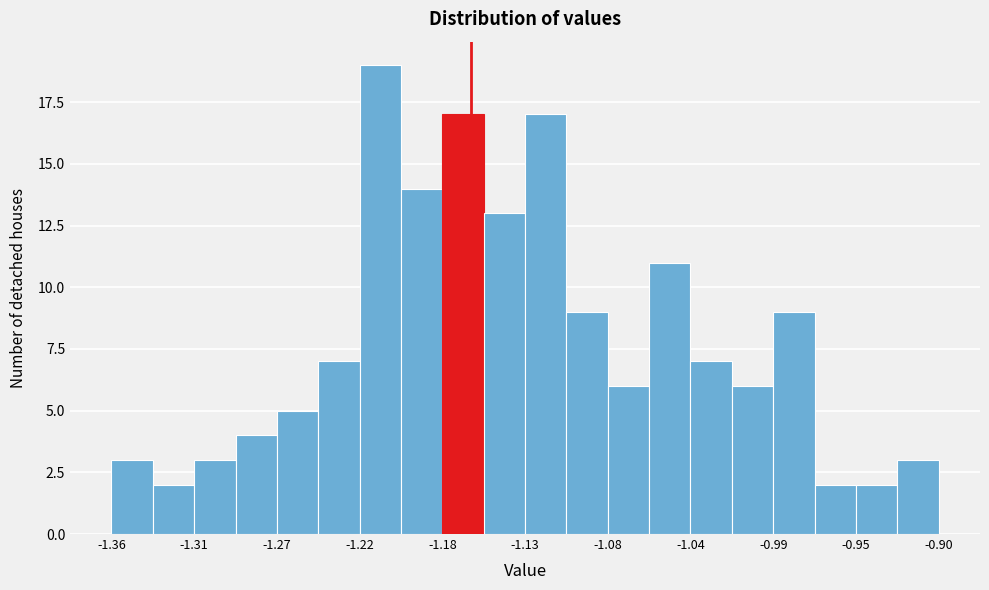

Reading left to right, transcribe this chart: for each bar, give the range it covers on the x-axis and its height. Neither the bar edges nor the heights are printed on the chart, so give them approximately, as read against the axes.

-1.360 to -1.337: 3
-1.337 to -1.314: 2
-1.314 to -1.291: 3
-1.291 to -1.268: 4
-1.268 to -1.245: 5
-1.245 to -1.222: 7
-1.222 to -1.199: 19
-1.199 to -1.176: 14
-1.176 to -1.153: 17
-1.153 to -1.130: 13
-1.130 to -1.107: 17
-1.107 to -1.084: 9
-1.084 to -1.061: 6
-1.061 to -1.038: 11
-1.038 to -1.015: 7
-1.015 to -0.992: 6
-0.992 to -0.969: 9
-0.969 to -0.946: 2
-0.946 to -0.923: 2
-0.923 to -0.900: 3